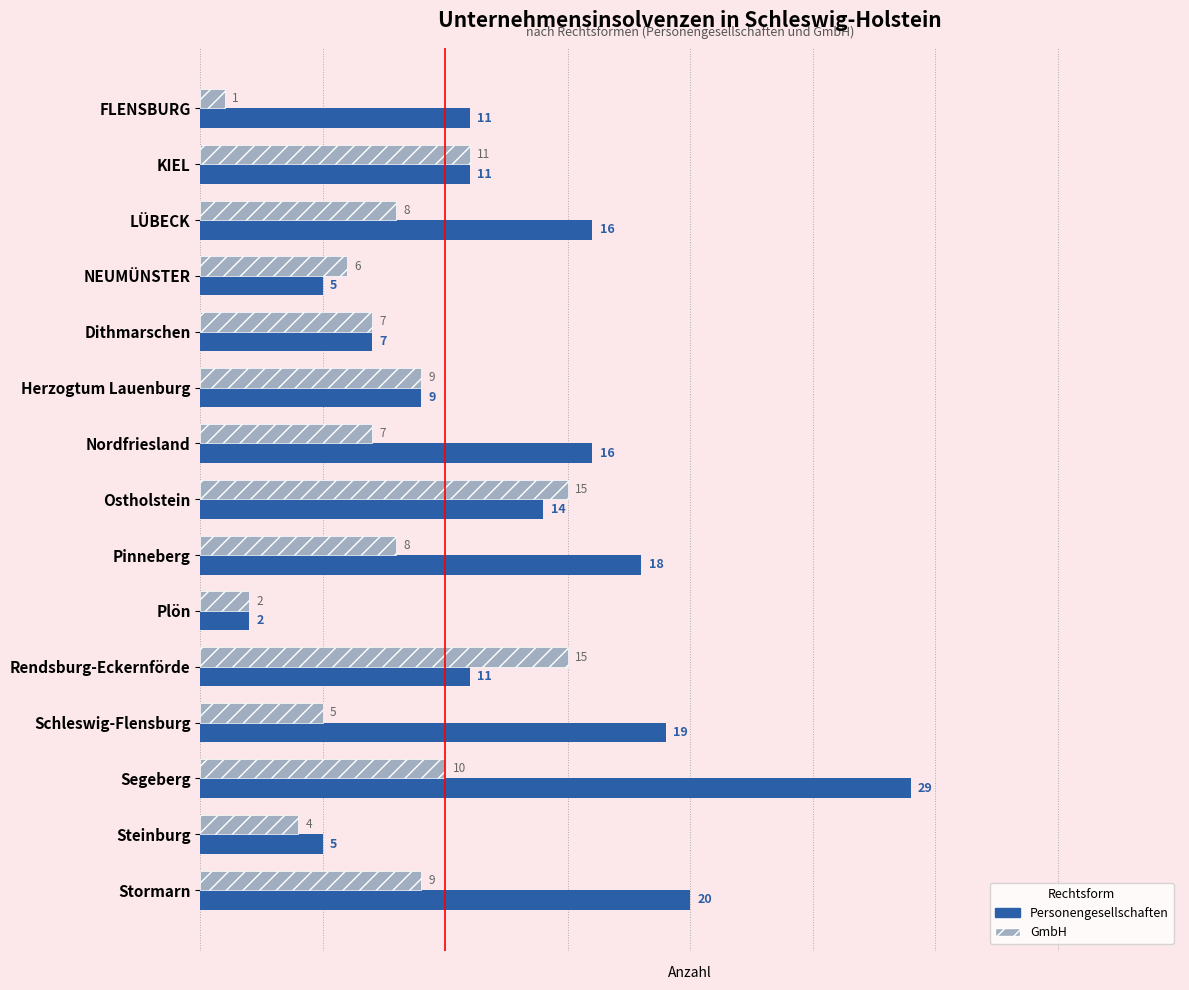

The value of GmbH at Rendsburg-Eckernförde is 22. True or false?

False